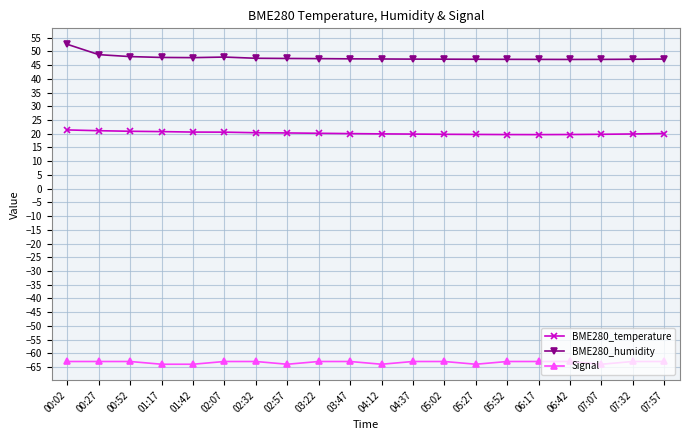

The value of BME280_humidity at 05:27 is 24.4. True or false?

False